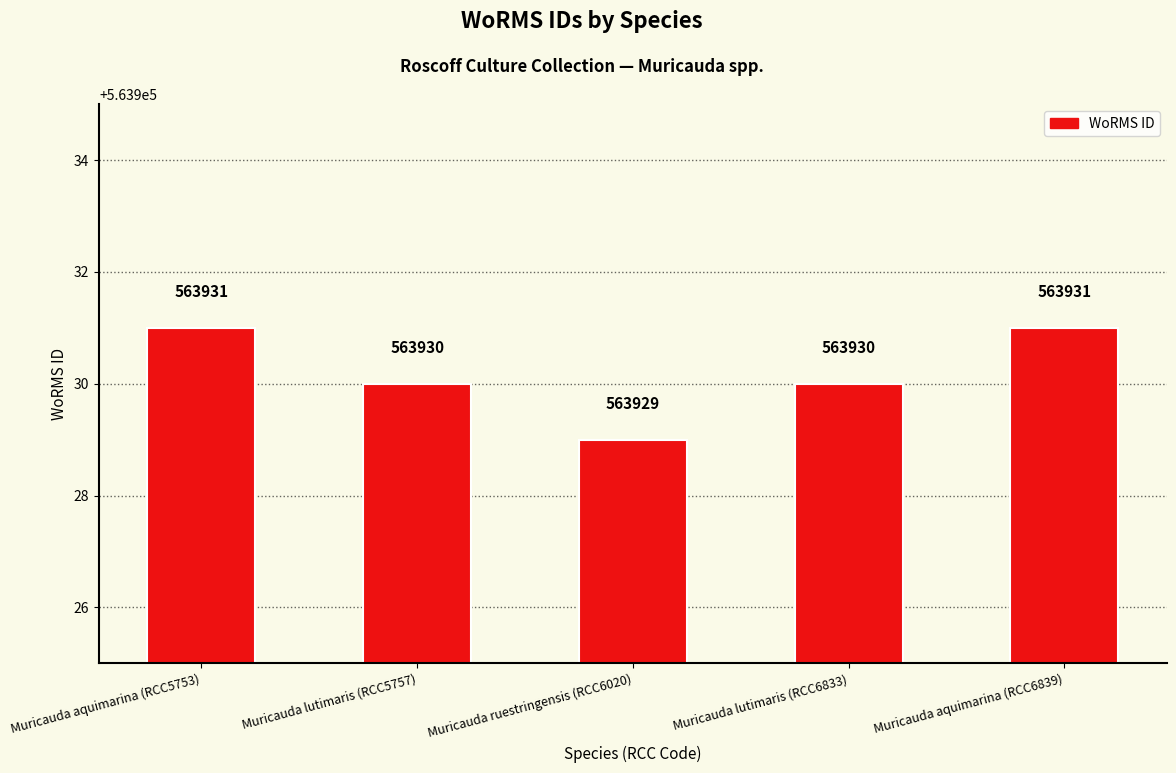

The chart shows a value of 563930 at Muricauda lutimaris (RCC5757). True or false?

True